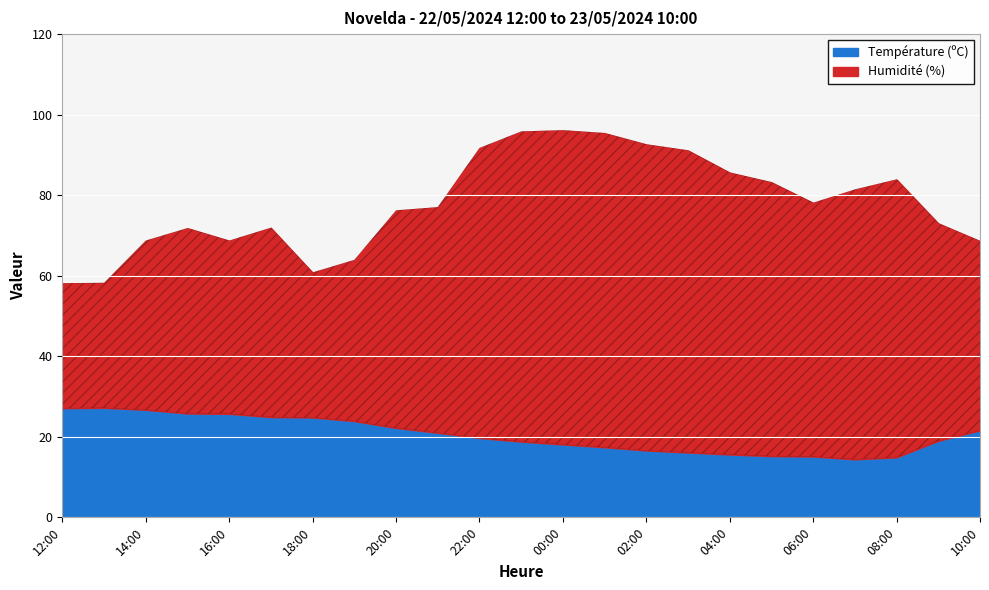

At which label does Température (ºC) first exceed 19?

12:00